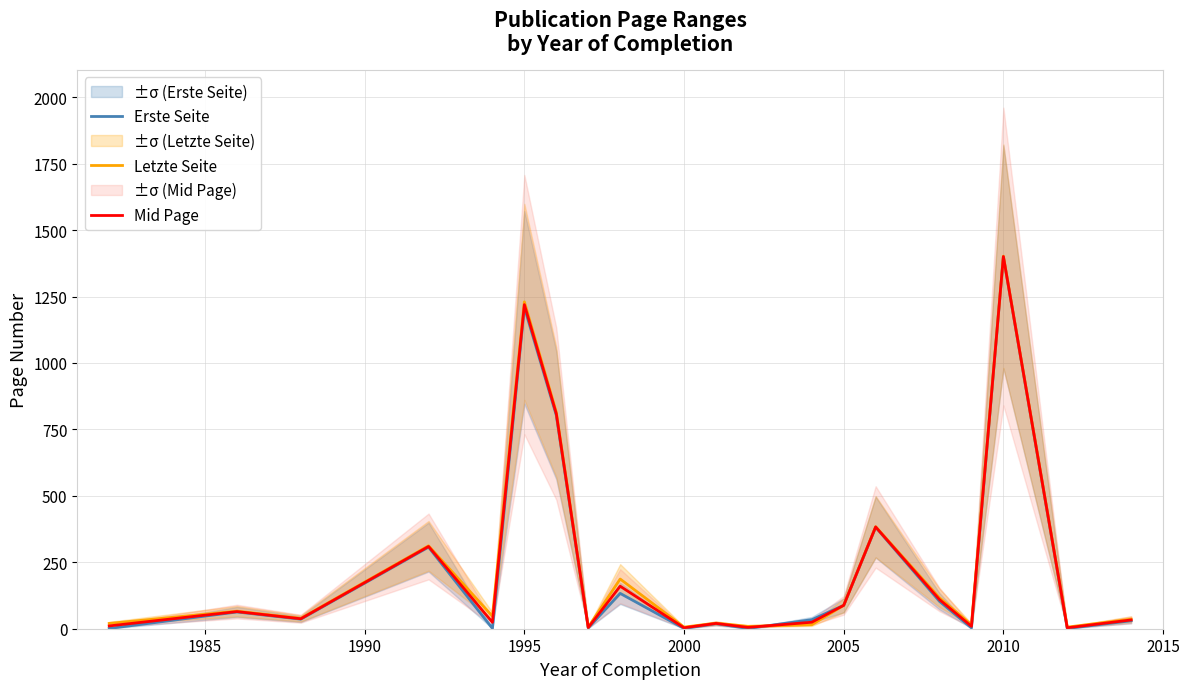

Which category has the highest value in the Erste Seite series?

2010